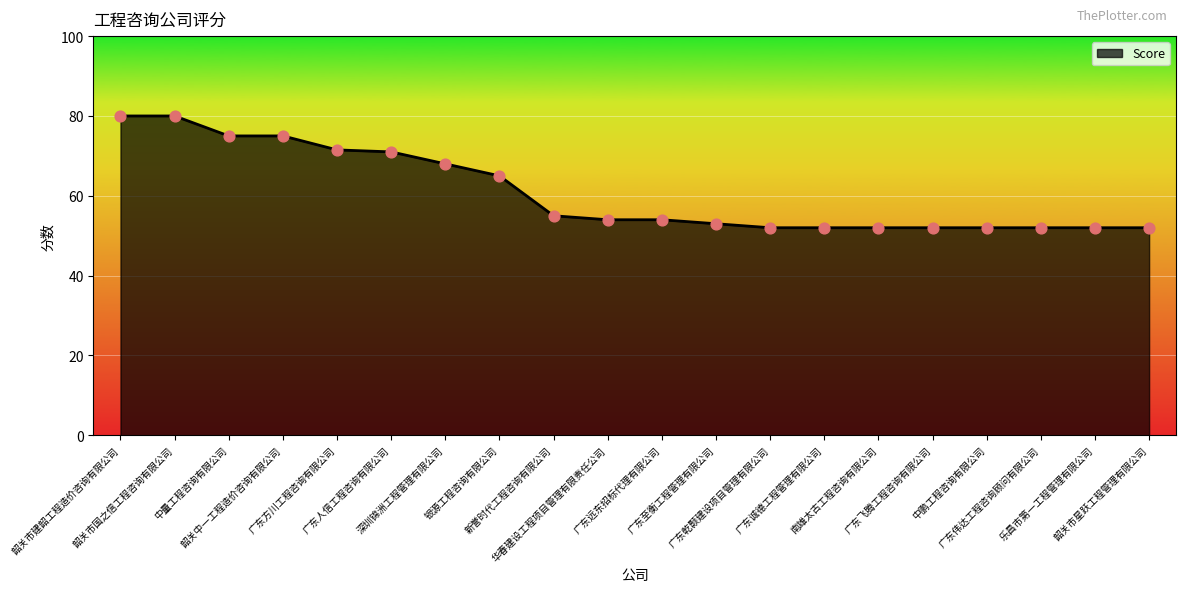

What is the change in value from 韶关市国之信工程咨询有限公司 to 新誉时代工程咨询有限公司?

-25.0